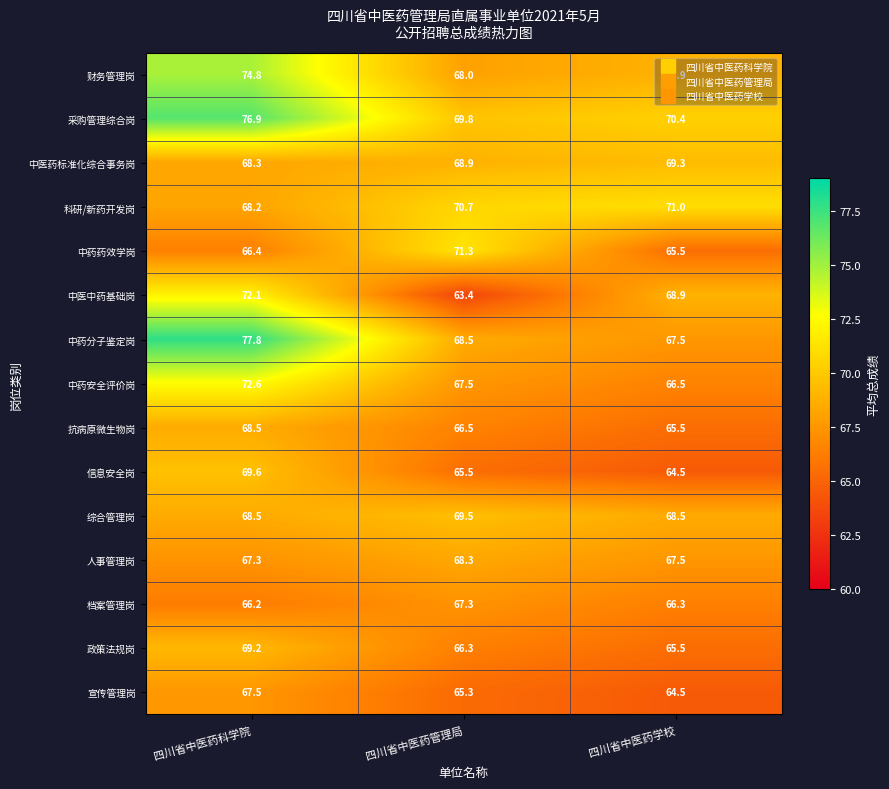

Where is 中药药效学岗 nearest to the value 68?

四川省中医药科学院